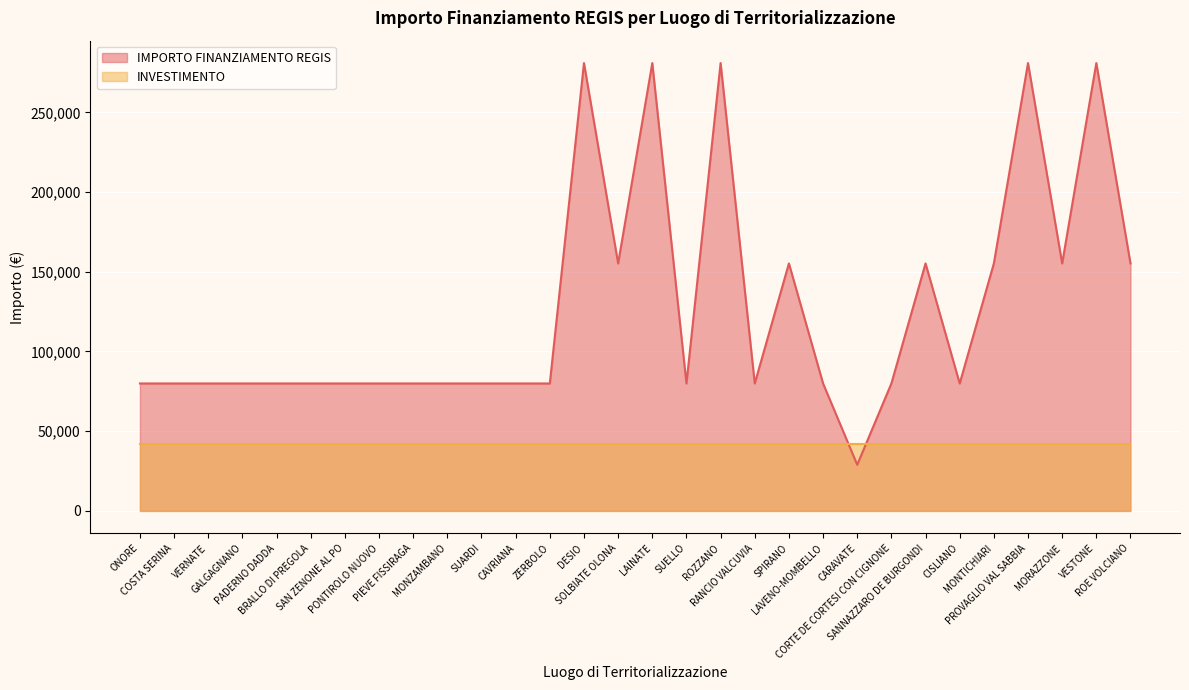

What is the ratio of the value at CORTE DE CORTESI CON CIGNONE to the value at ONORE?

1.0